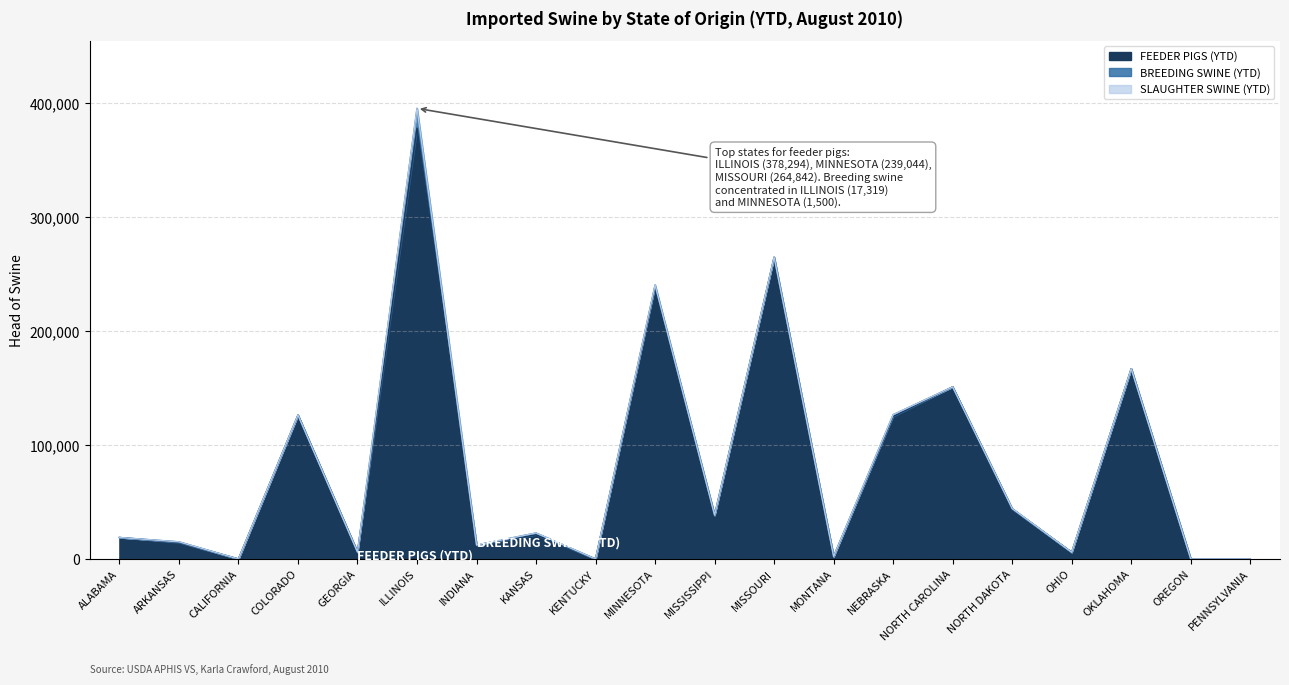

Does the chart have visible grid lines?

Yes